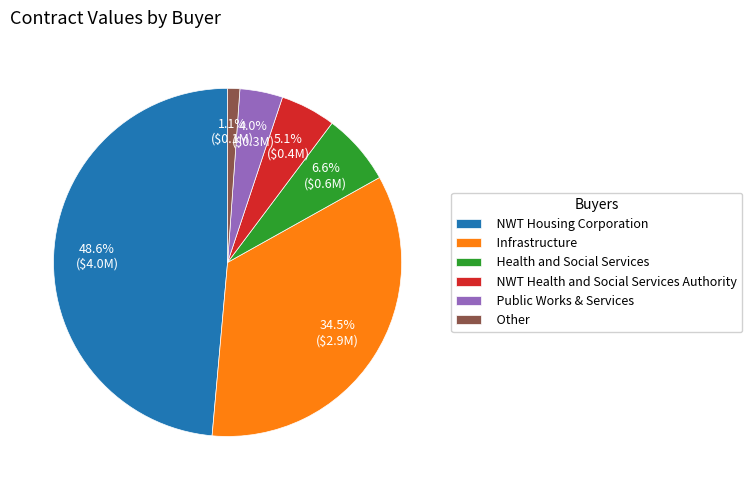

Which has a higher value, NWT Health and Social Services Authority or Health and Social Services?

Health and Social Services